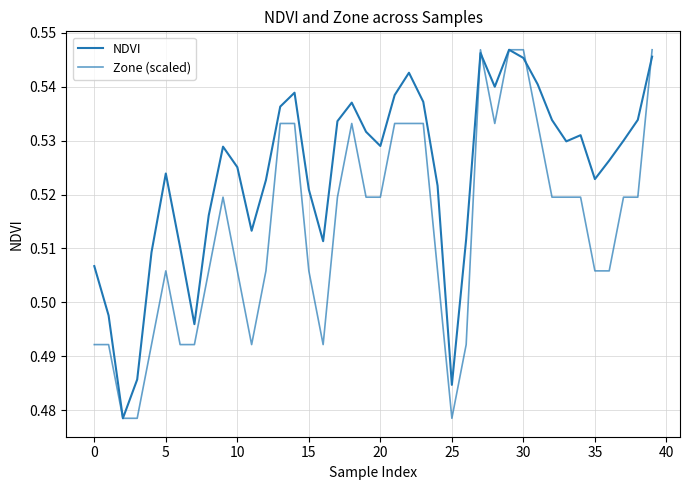

At how many categories does at least one series exceed 0?

40